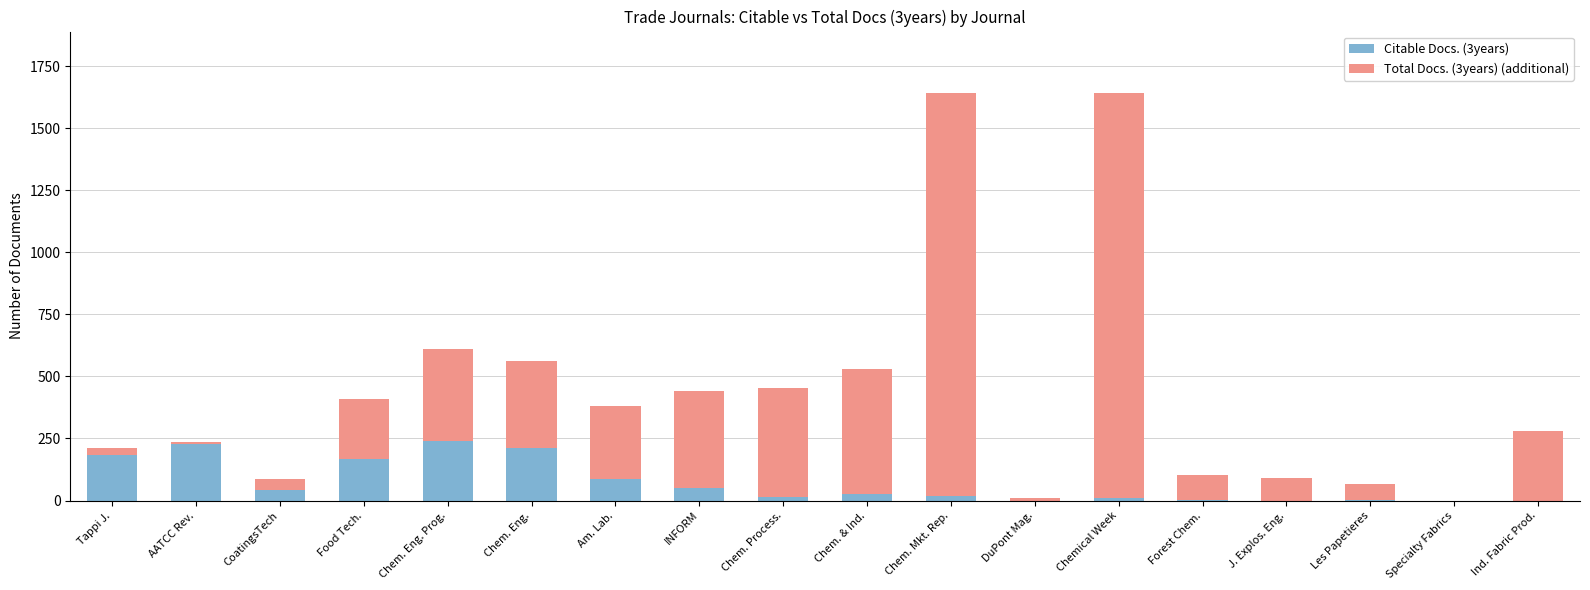

True or false: Citable Docs. (3years) has a value of 0 at DuPont Mag..

True